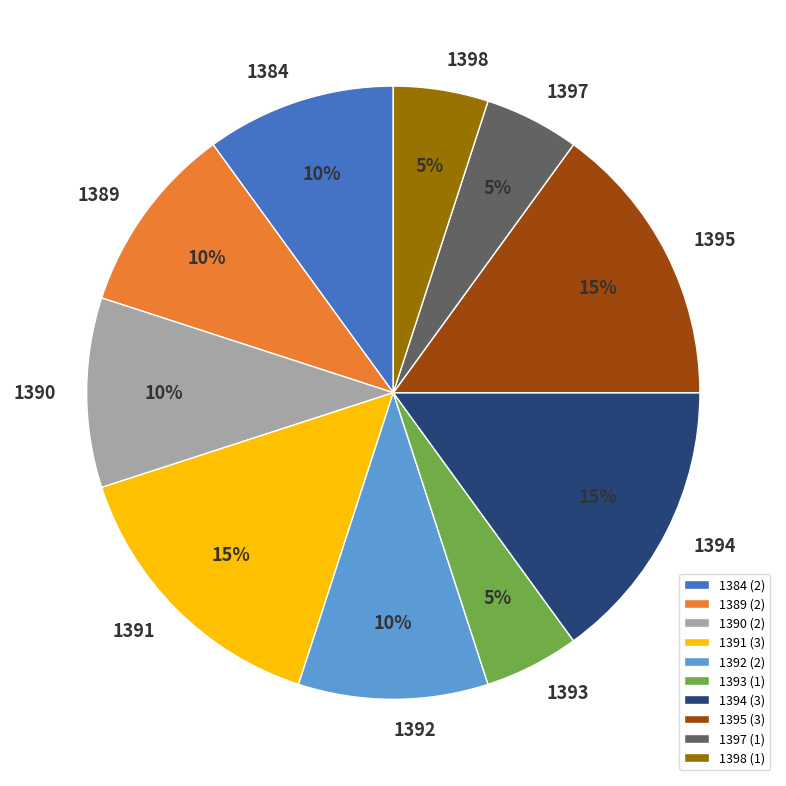

Do 1390 and 1394 together represent more than half of the pie?

No